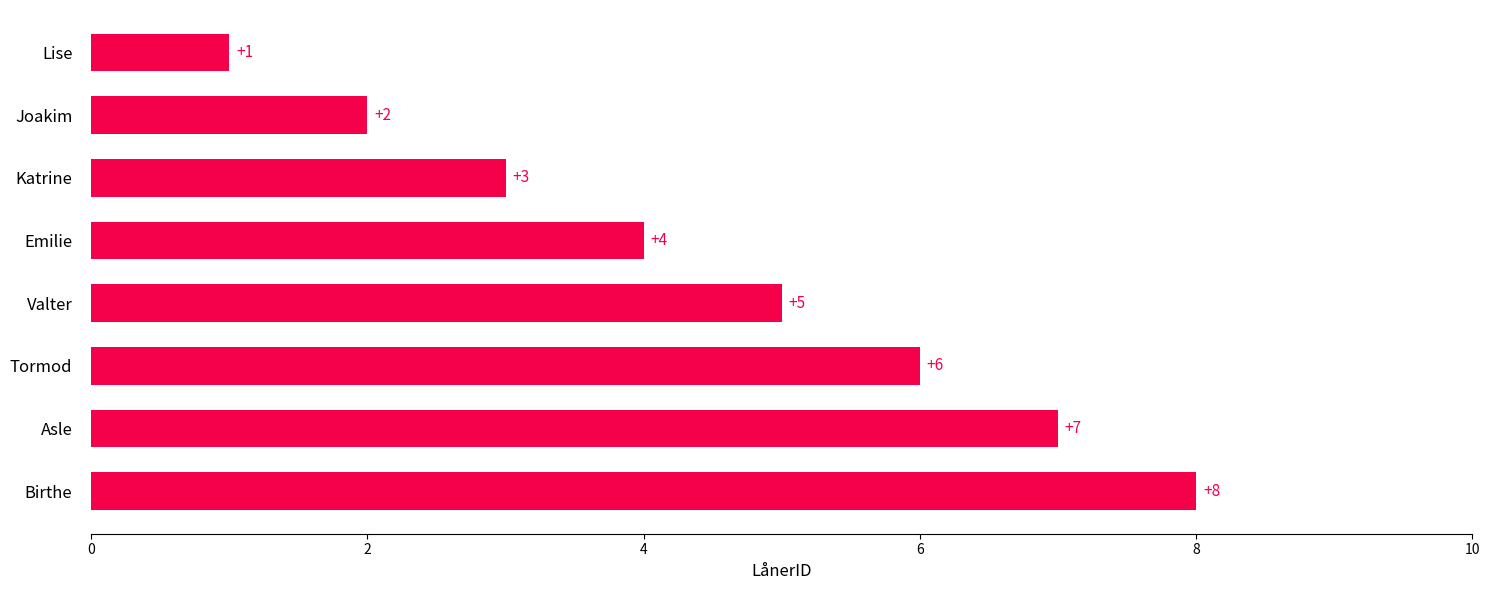

What is the difference between the second highest and minimum values?

6